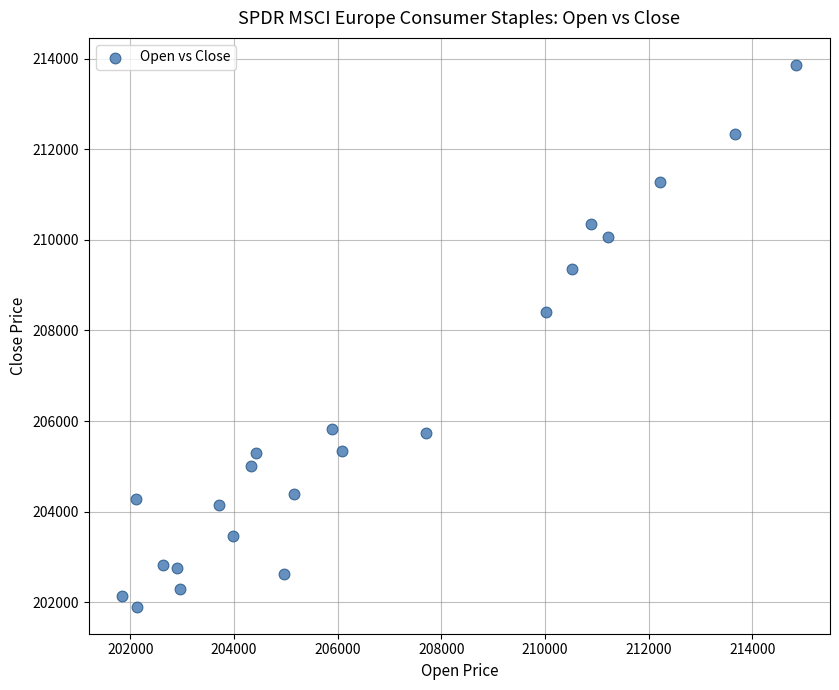

What Y value in the scatter plot is closest to 207881?

208416